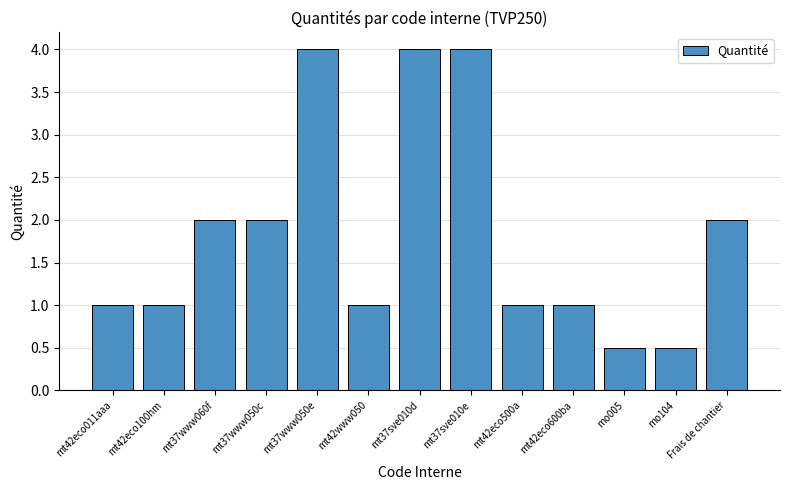

Approximately how many times larger is the value at Frais de chantier compared to mt42www050?

2.0